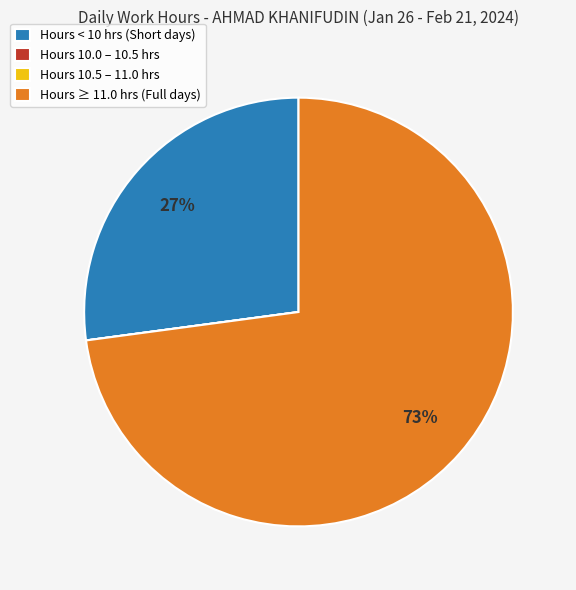

What percentage is the Hours ≥ 11.0 hrs (Full days) slice, to the nearest percent?

73%